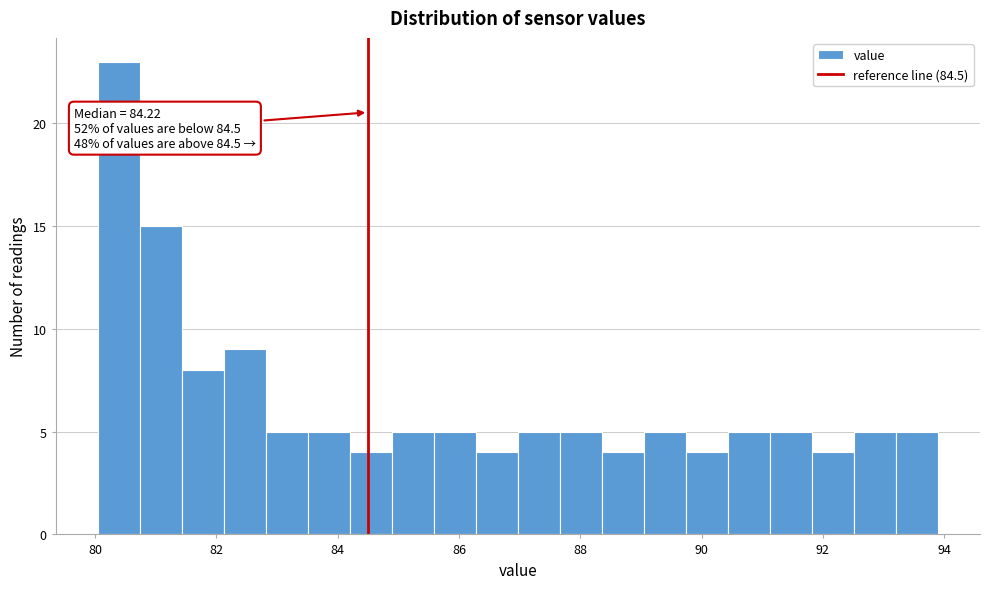

Read against the x-axis, roughly where is the centre of the tallest bar?

80.4